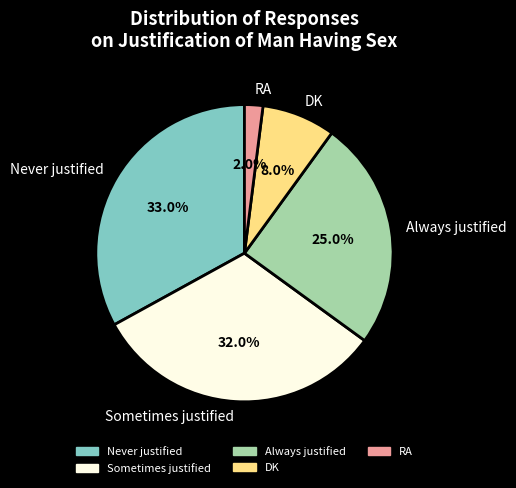

Which category has the smallest portion of the pie?

RA